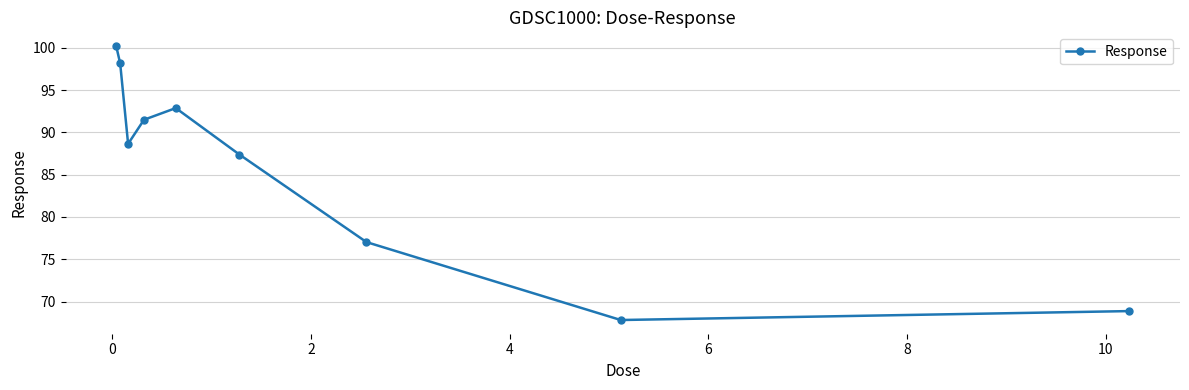

True or false: the data has more than 2 interior local peaks.

False